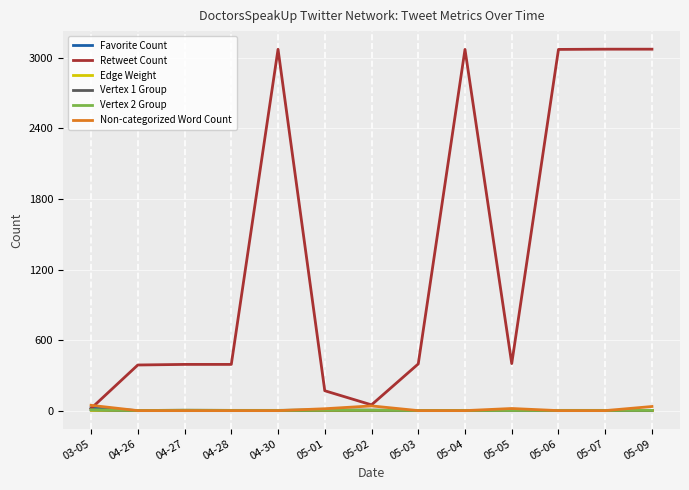

Does the chart display data point markers on the line(s)?

No